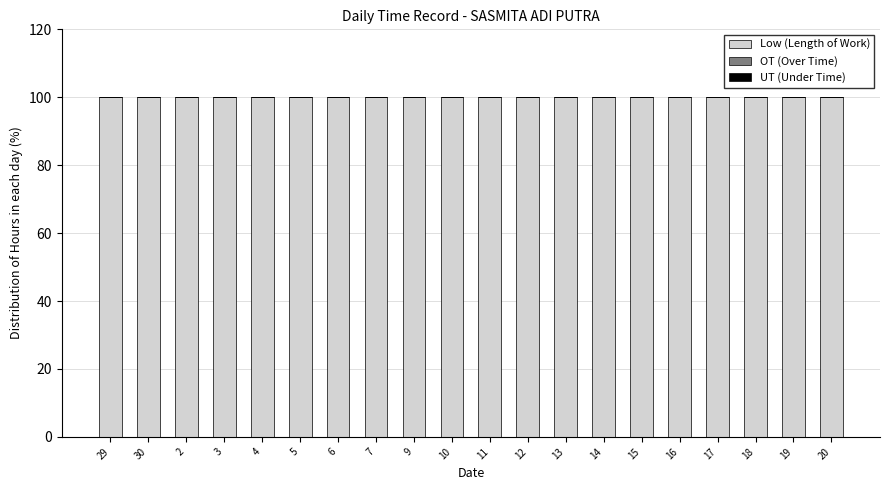

Which series changed the most between 5 and 13?

Low